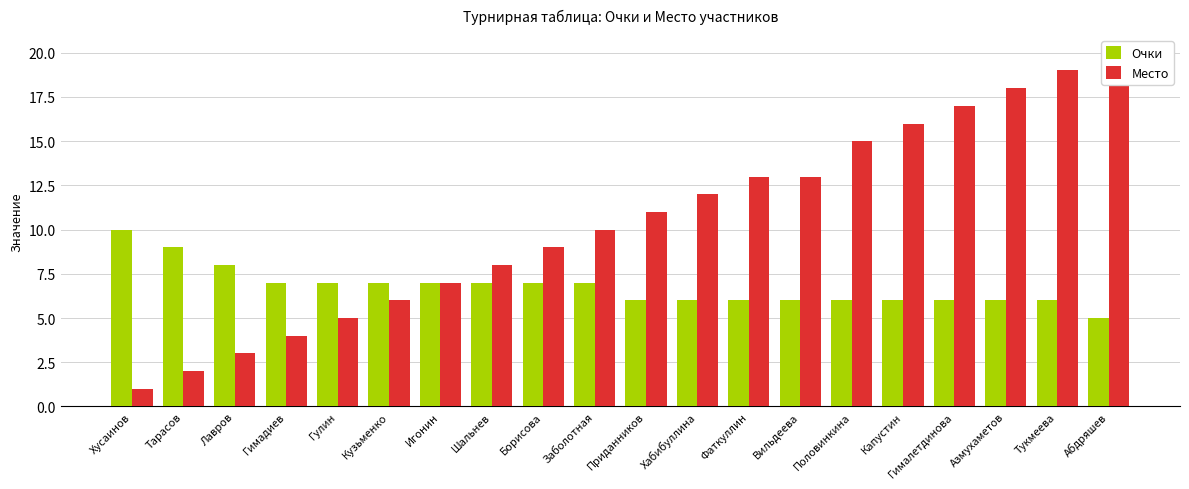

What is the value of the Очки bar at the 11th from the left?

6